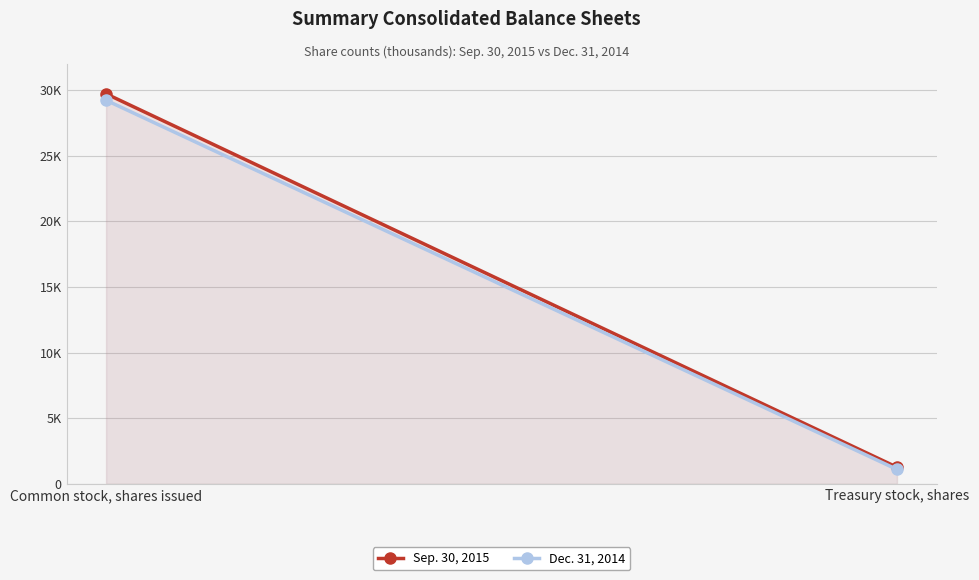

How many distinct data groups are displayed?

2